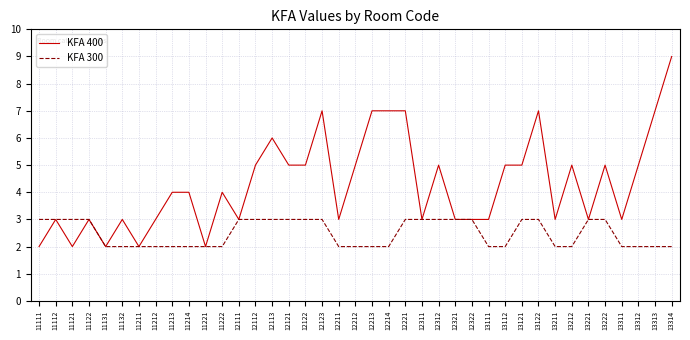

What is the smallest value displayed?

2